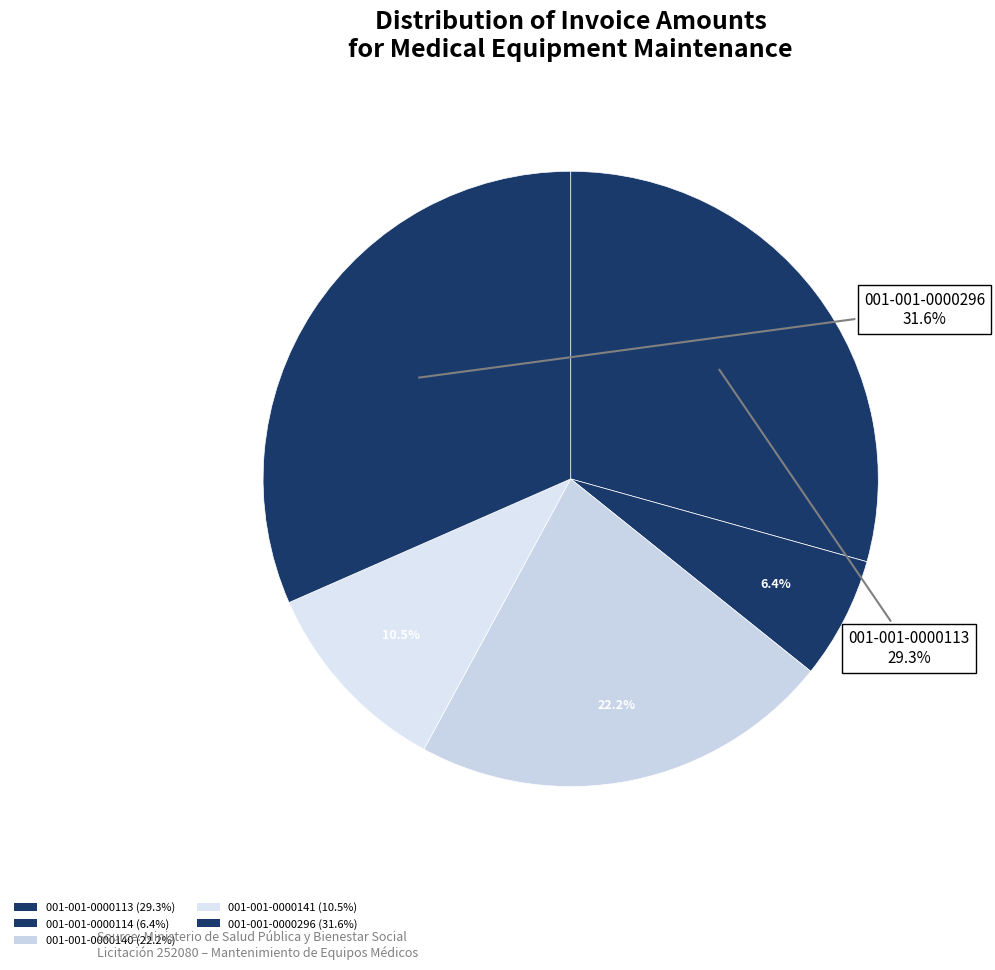

Is 001-001-0000114 the majority of the pie?

No